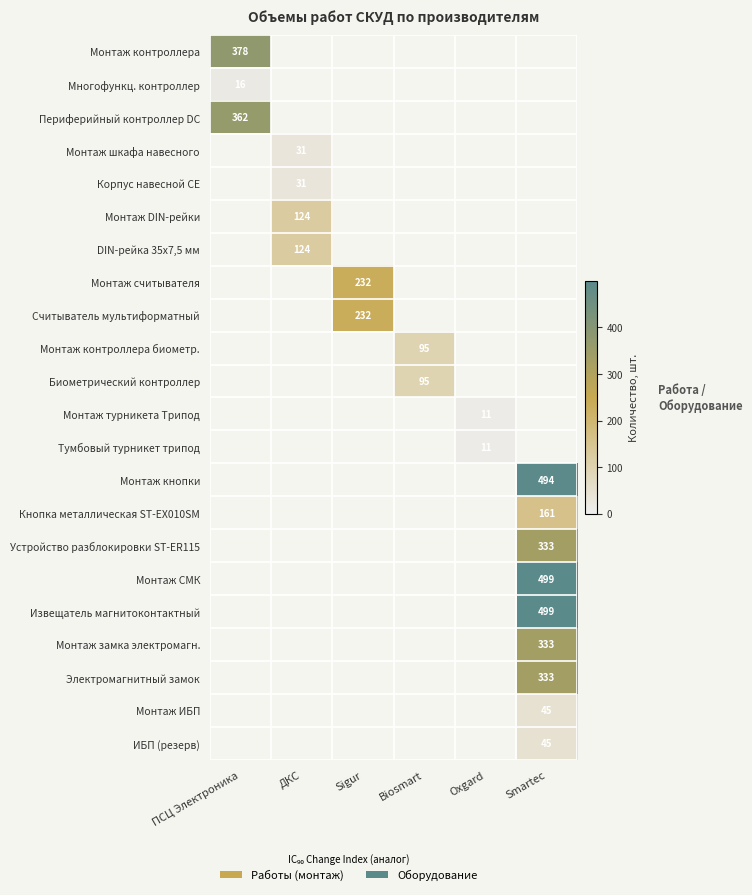

What is the maximum value shown in the chart?

499.0